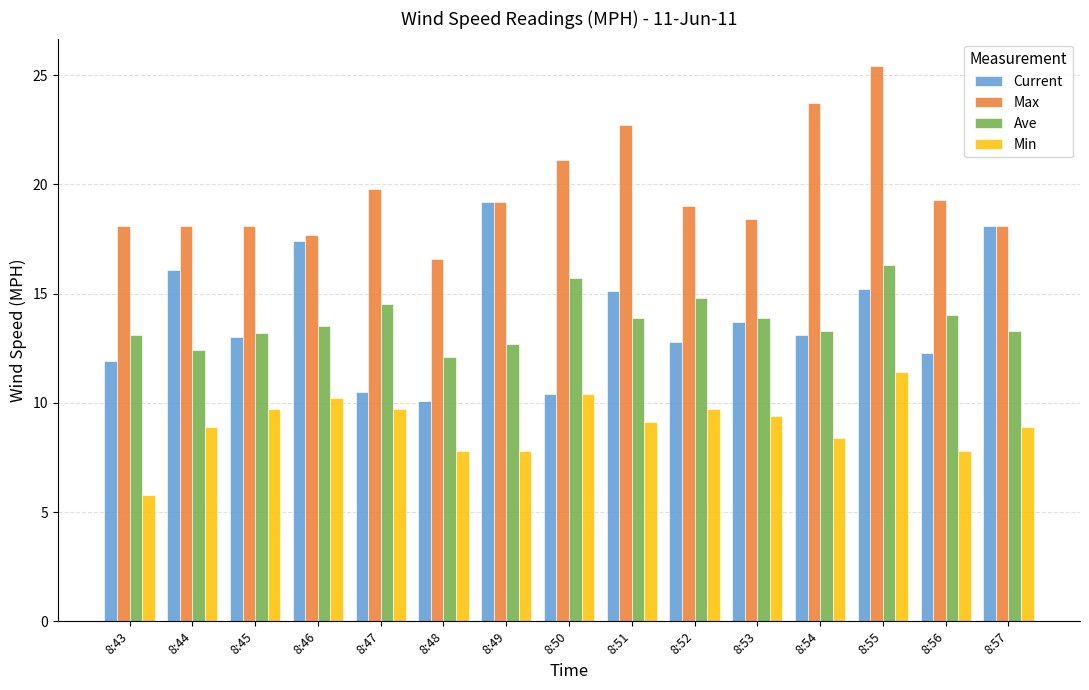

How many bars are there in each group?

4